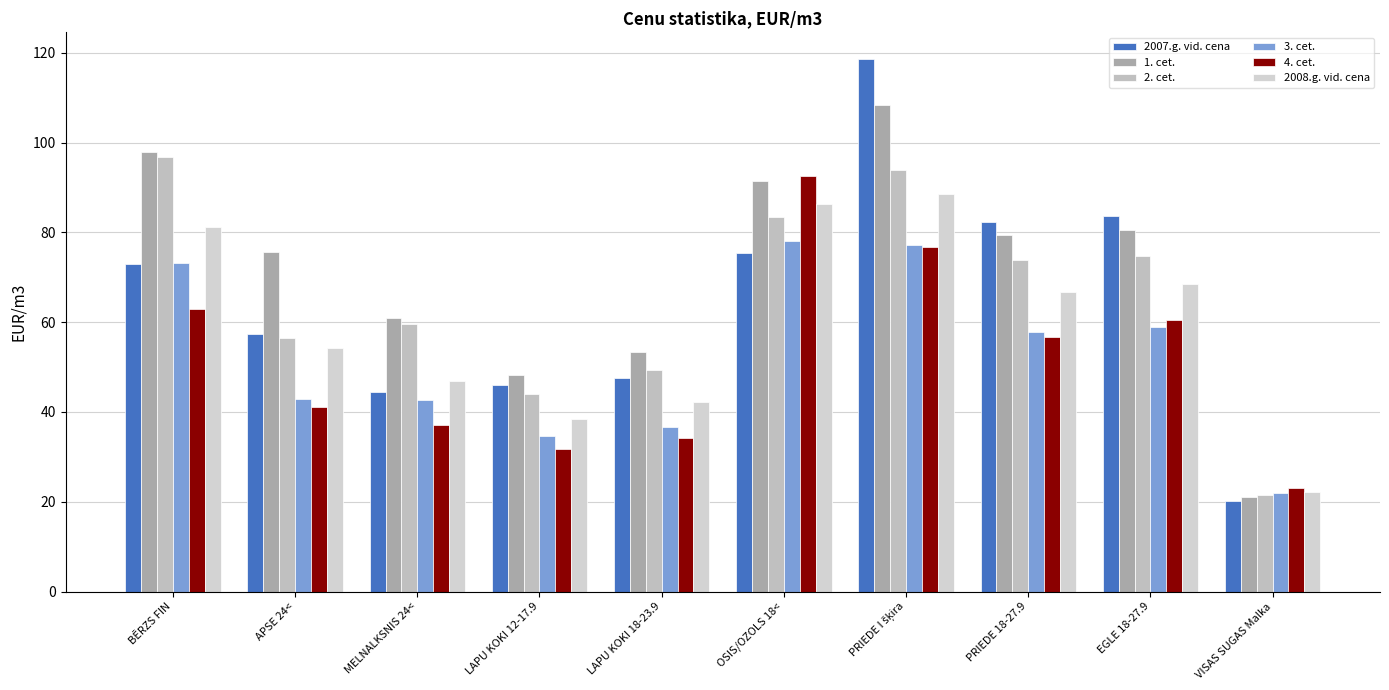

How many values in the 2. cet. series are below 73?

5